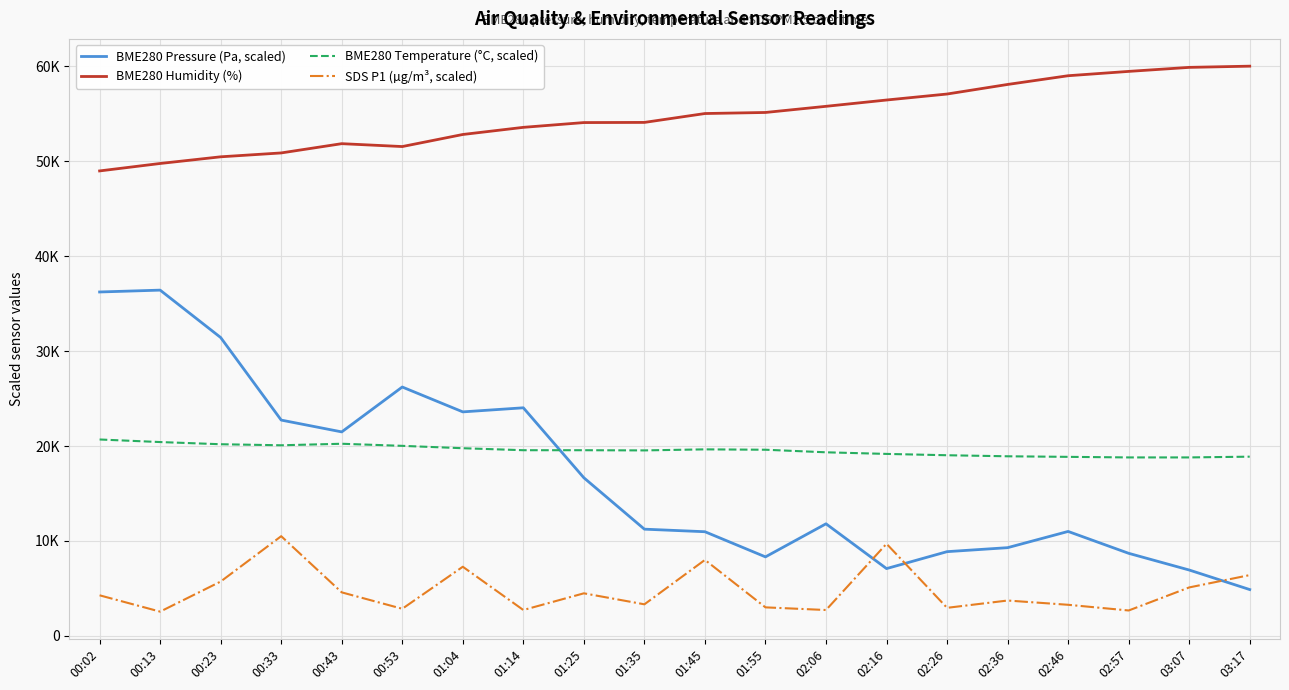

At which category does the chart reach its minimum across all series?

00:13